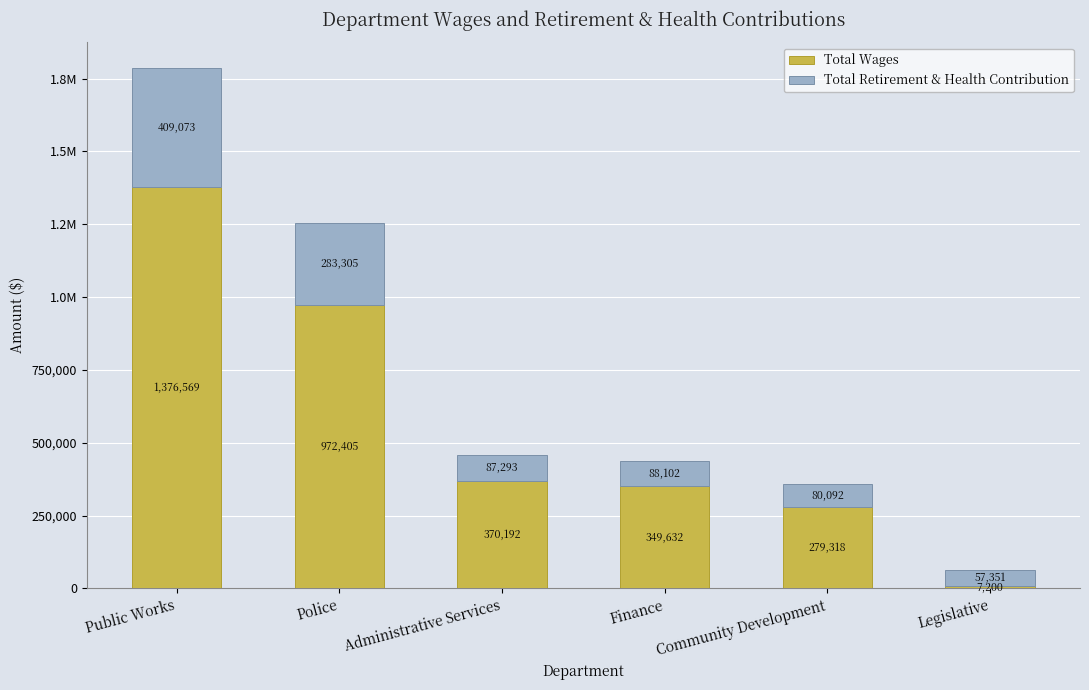

What is the sum of all Total Retirement & Health Contribution values?

1005216